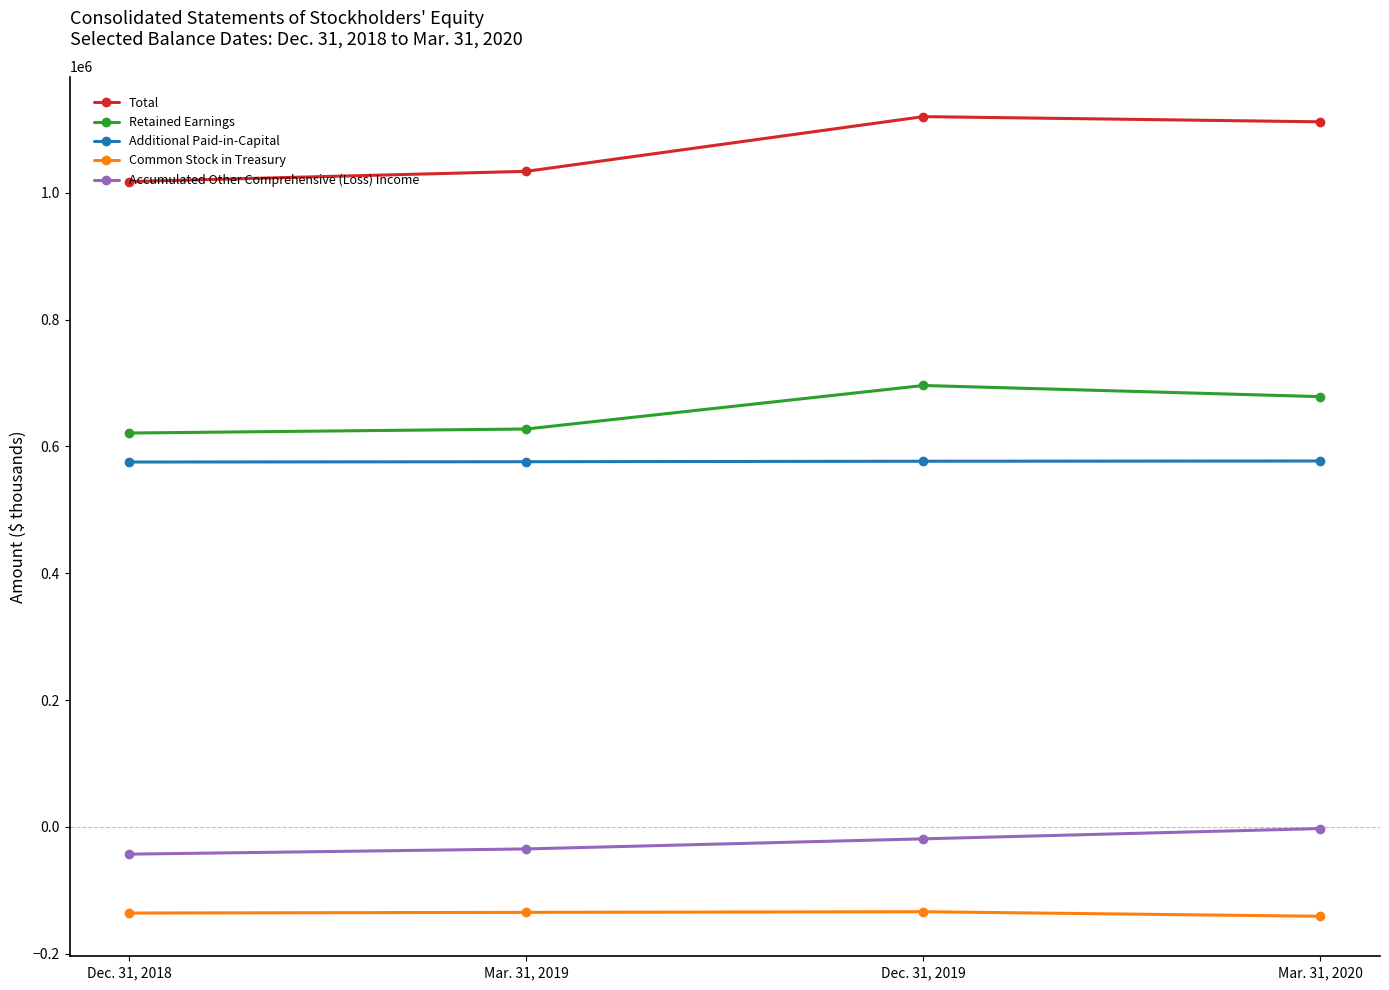

Rank the series by their maximum value, from lowest to highest.

Common Stock in Treasury, Accumulated Other Comprehensive (Loss) Income, Additional Paid-in-Capital, Retained Earnings, Total